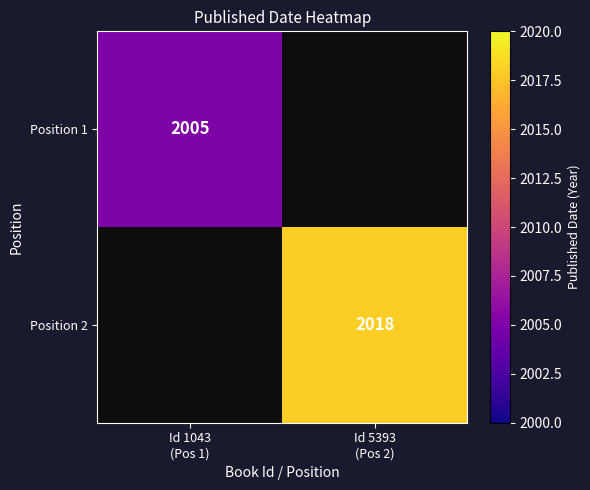

Where is Position 1 nearest to the value 2005?

Id 1043 (Pos 1)